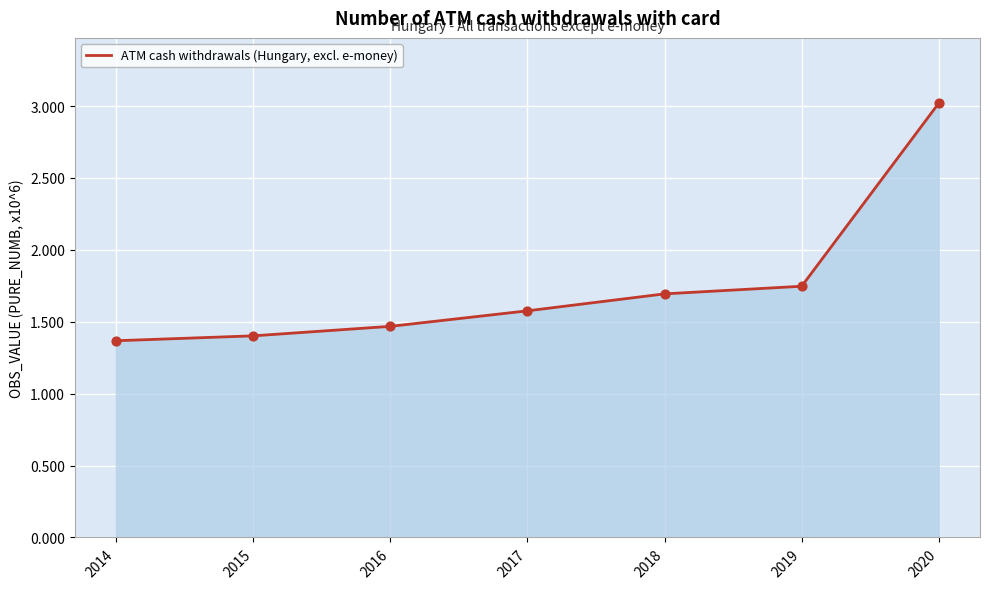

Between 2017 and 2018, which is larger?

2018